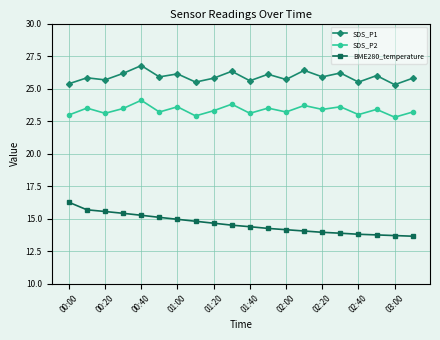

What is the value of the SDS_P1 point at the 4th from the left?

26.2